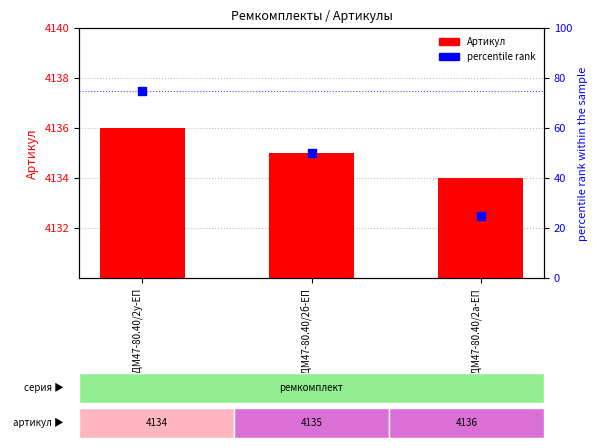

What are all the series names shown in the legend?

Артикул, percentile rank